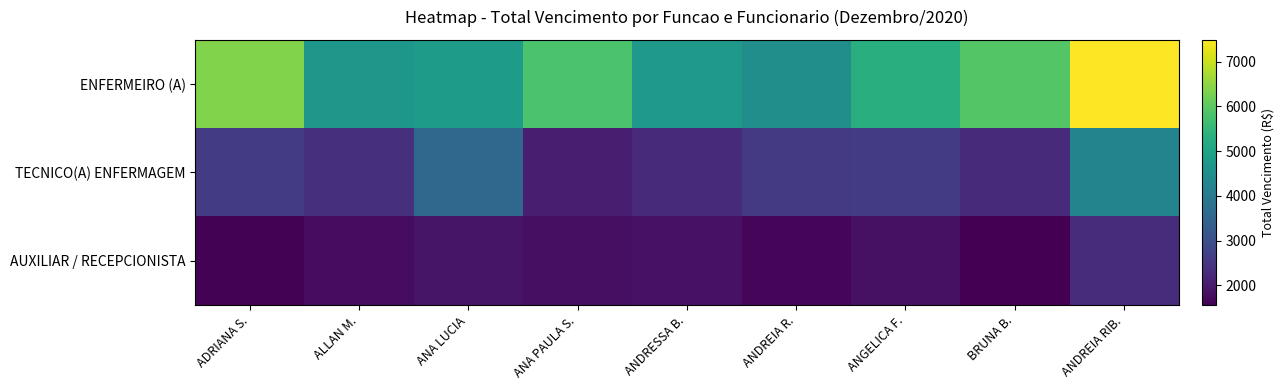

At ANA LUCIA, list the series in order from largest to smallest.

ENFERMEIRO (A), TECNICO(A) ENFERMAGEM, AUXILIAR / RECEPCIONISTA